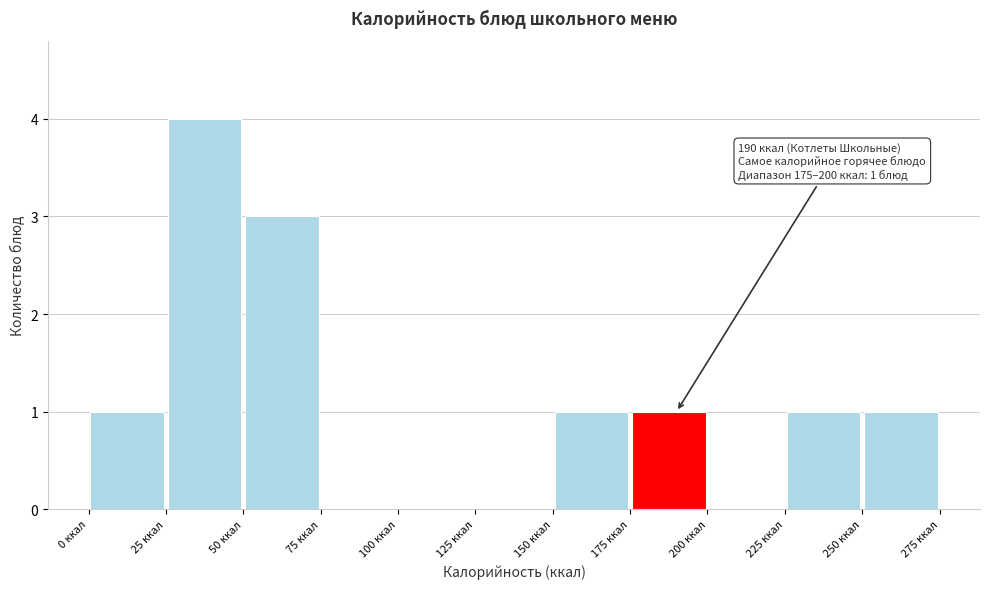

Over which range of the x-axis is the bar tallest?

25 to 50